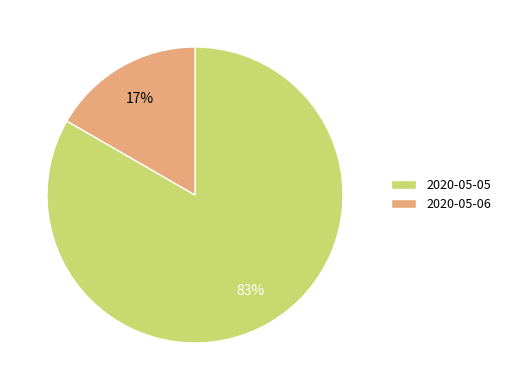

To the nearest percent, what is the combined percentage of 2020-05-06 and 2020-05-05?

100%